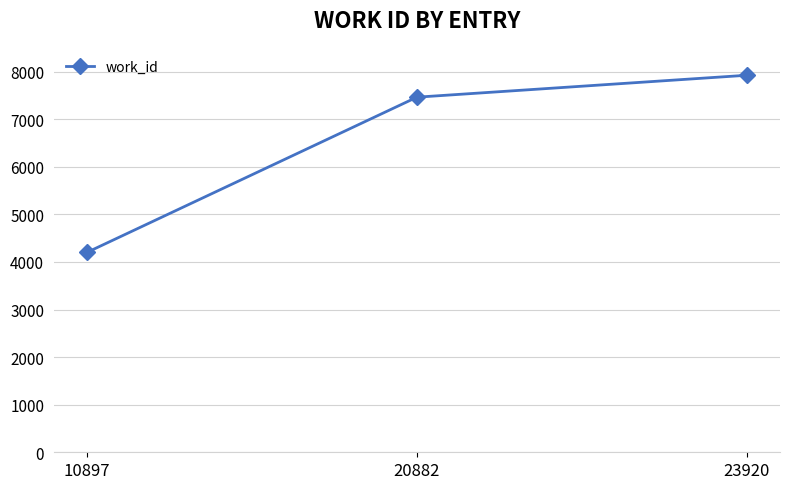

Rank the categories by value from highest to lowest.

23920, 20882, 10897